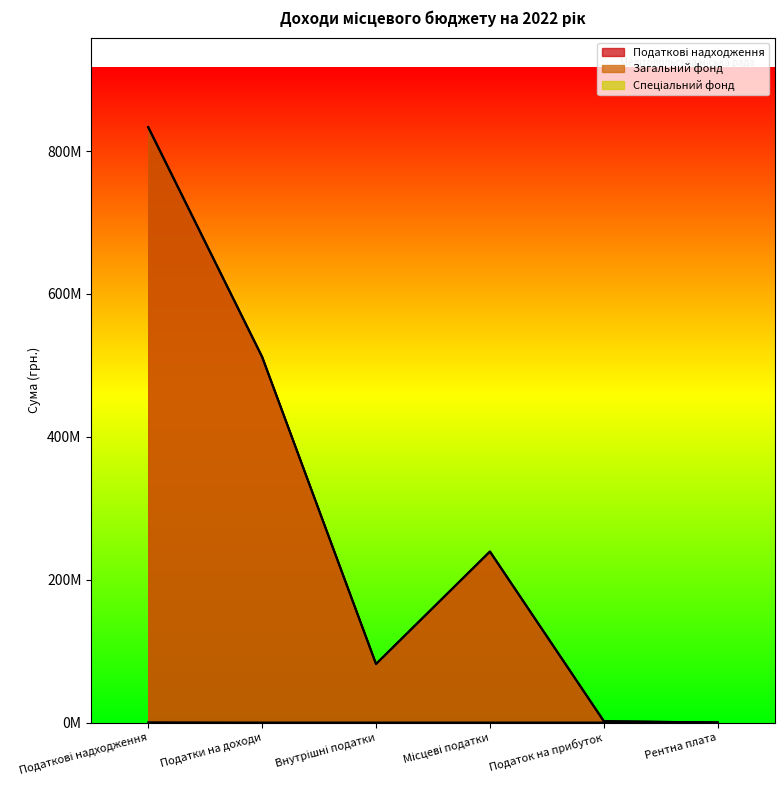

Between Податки на доходи and Податок на прибуток, which series saw the biggest shift?

Податкові надходження